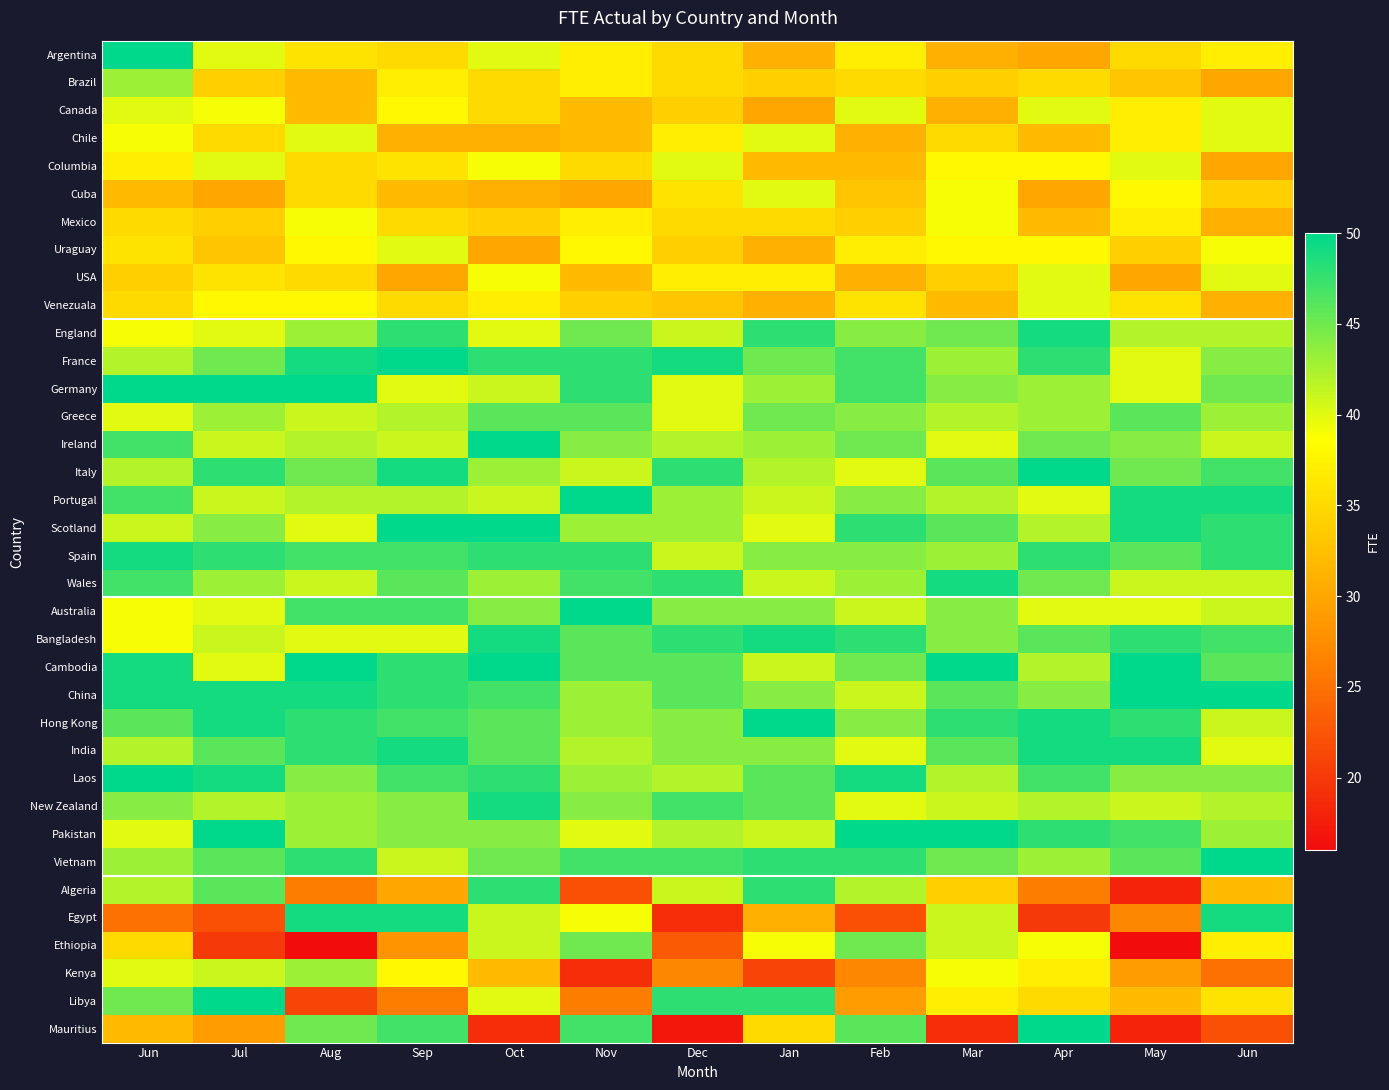

Which category has the highest value across all series?

Jun